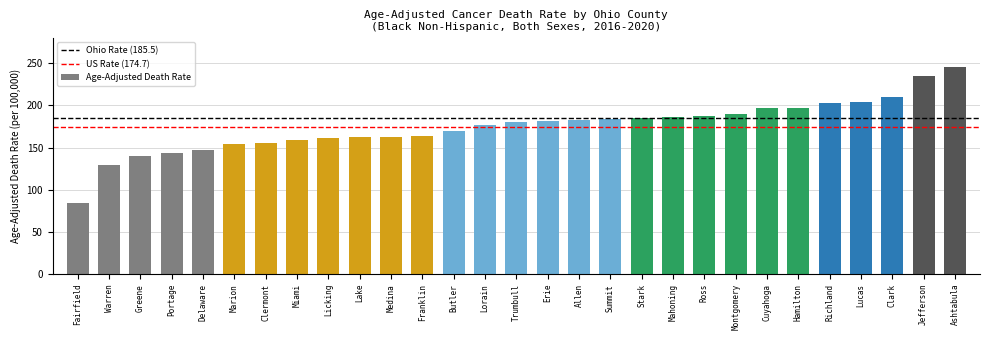

What value does the data have at Ross?

188.0